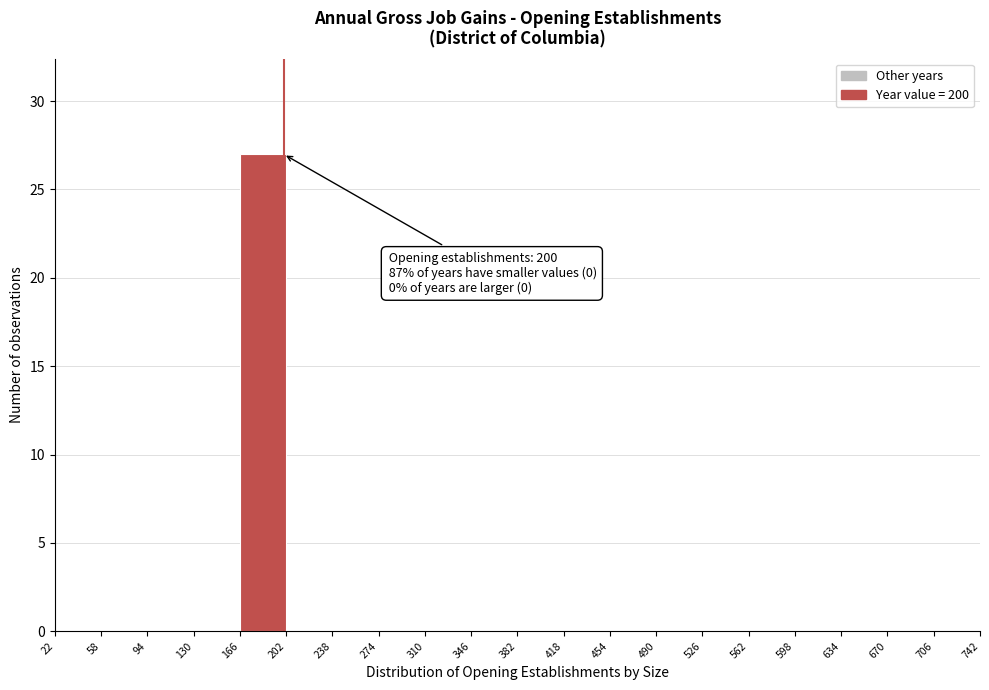

Which range on the x-axis has the tallest bar?

166 to 202